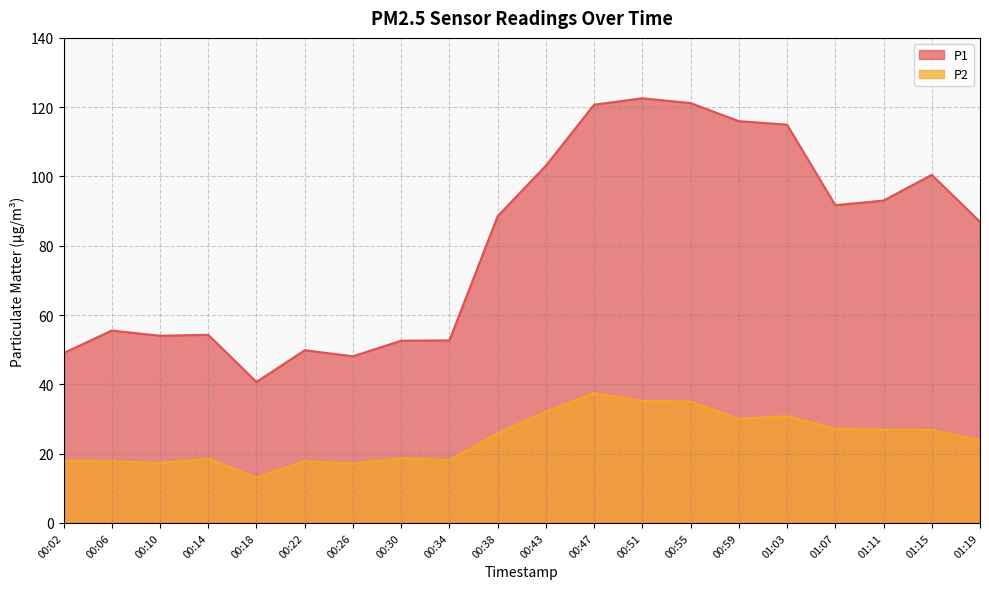

The value of P2 at 01:03 is 11.5. True or false?

False